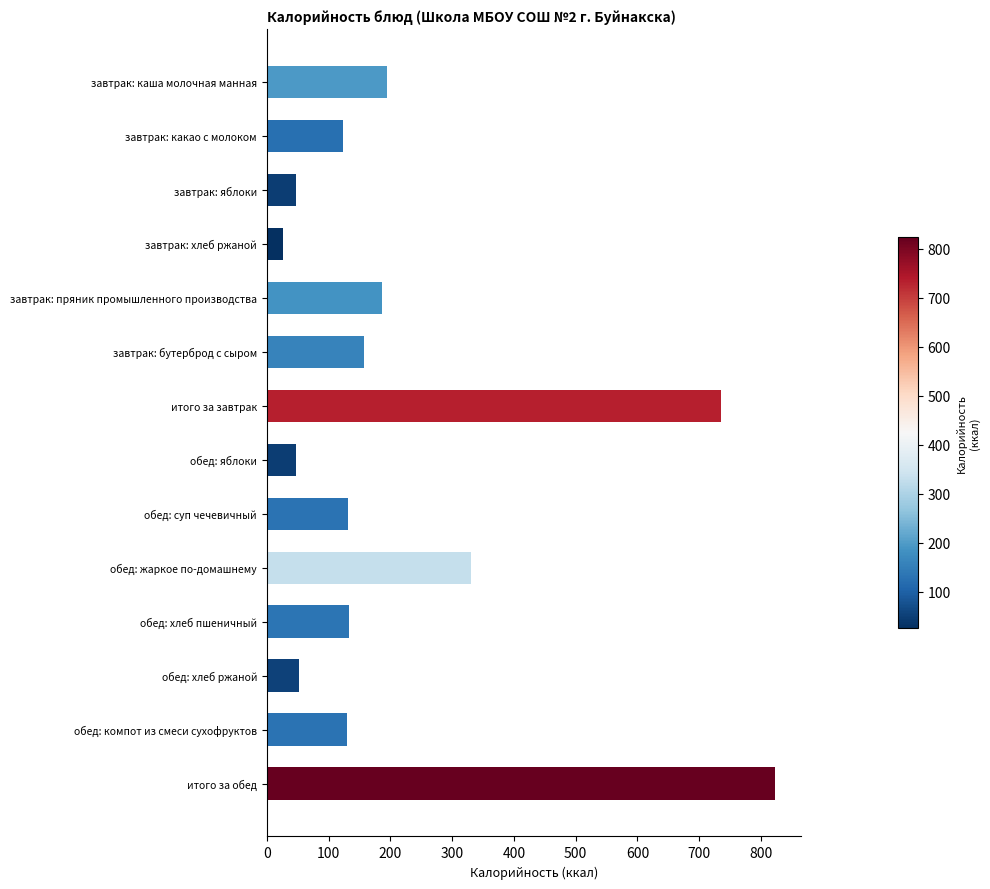

What is the label of the 1st bar from the top?

завтрак: каша молочная манная